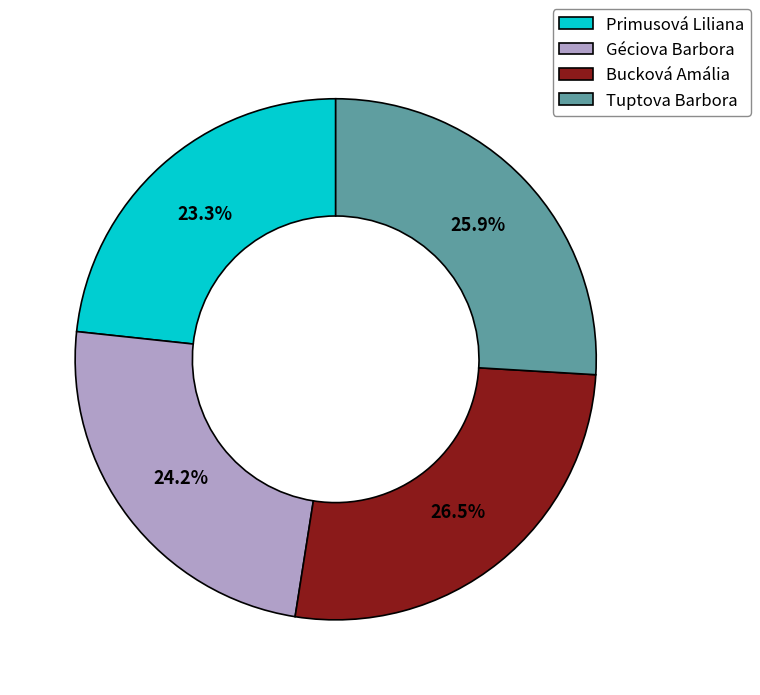

Is Géciova Barbora the majority of the pie?

No